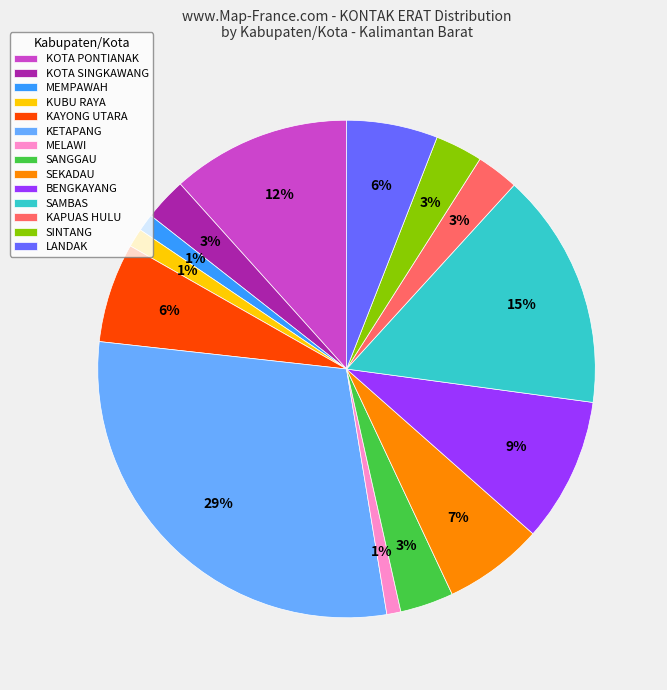

True or false: KUBU RAYA accounts for 11% of the total.

False